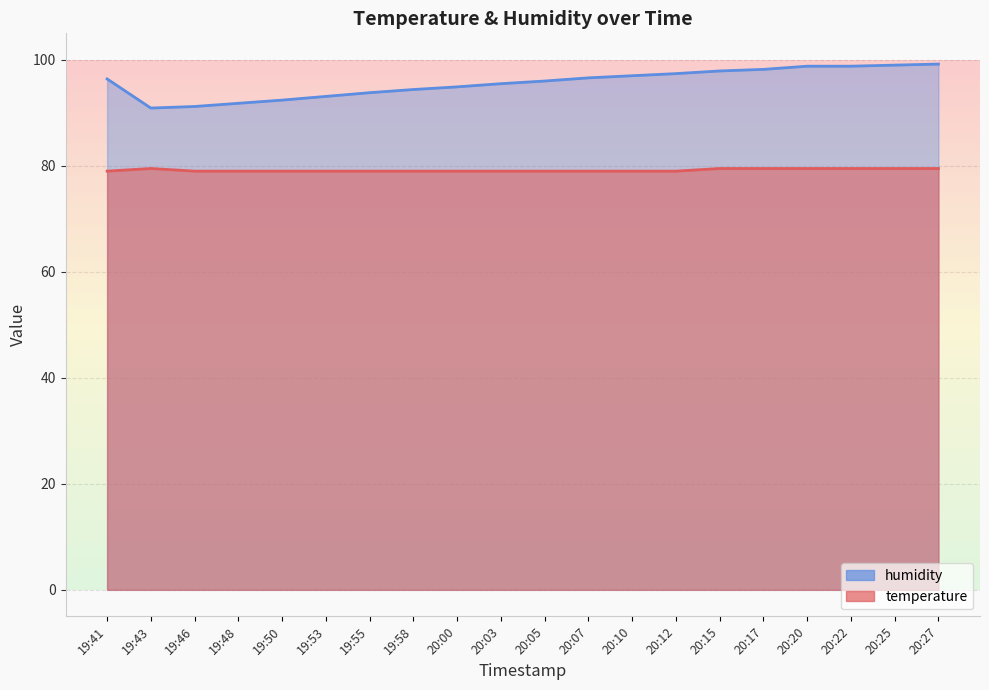

How many interior local valleys does the humidity series have?

1